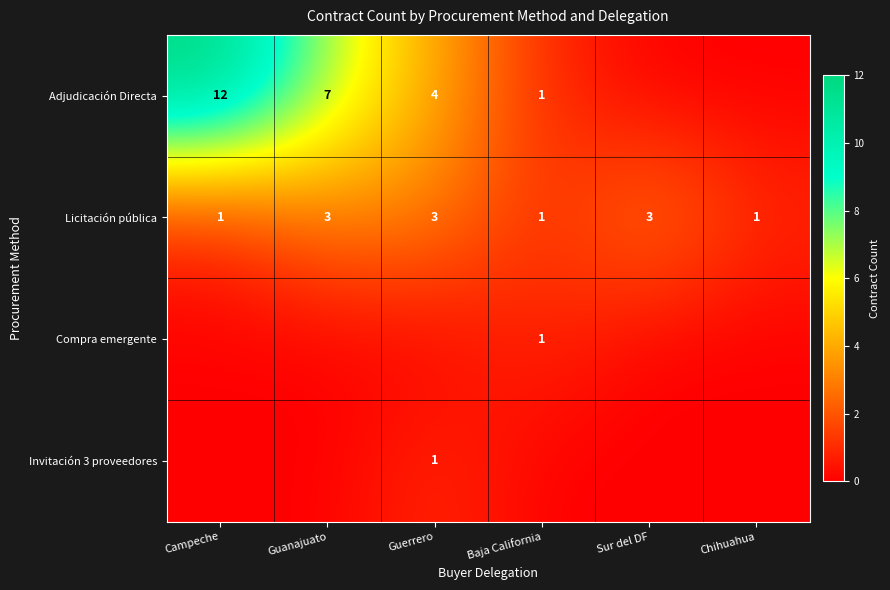

Which label corresponds to the largest value in the chart?

Campeche